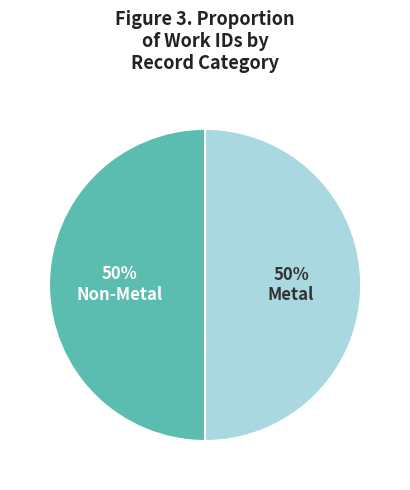

To the nearest percent, what is the average slice percentage?

50%